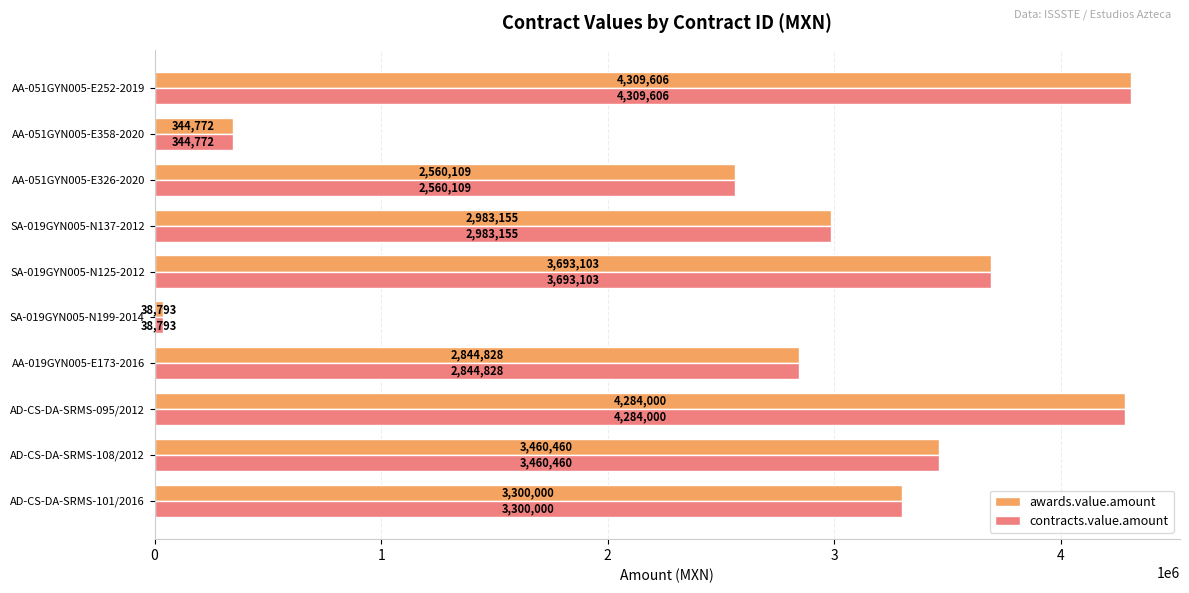

What is the lowest value of the contracts.value.amount series?

38793.1